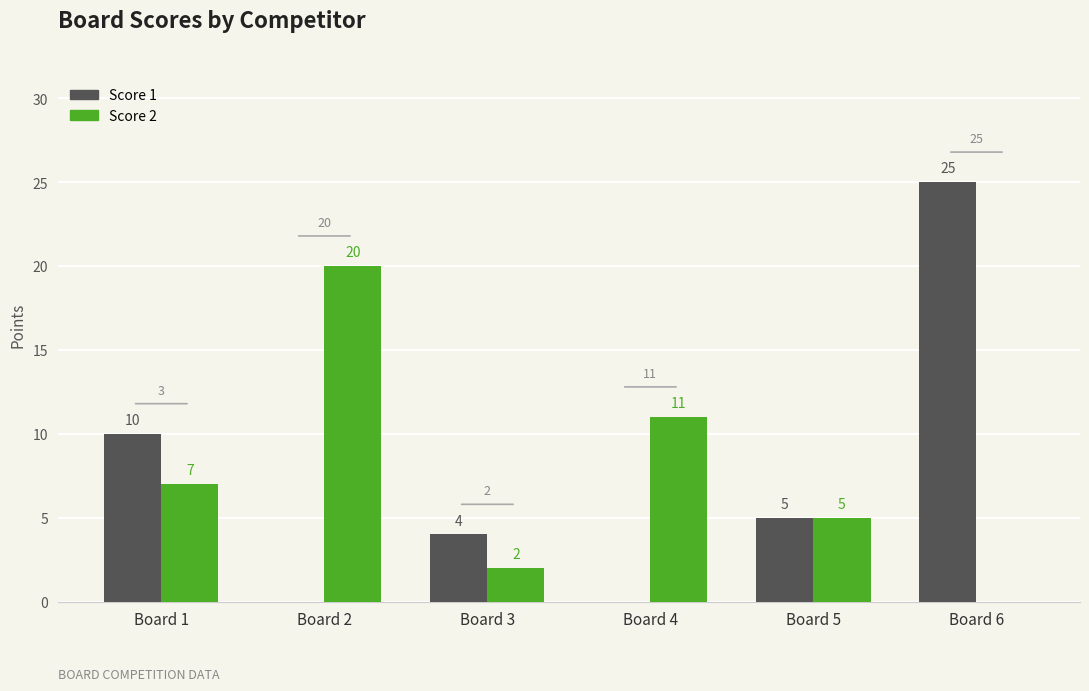

How many values in Score 1 are above zero?

4